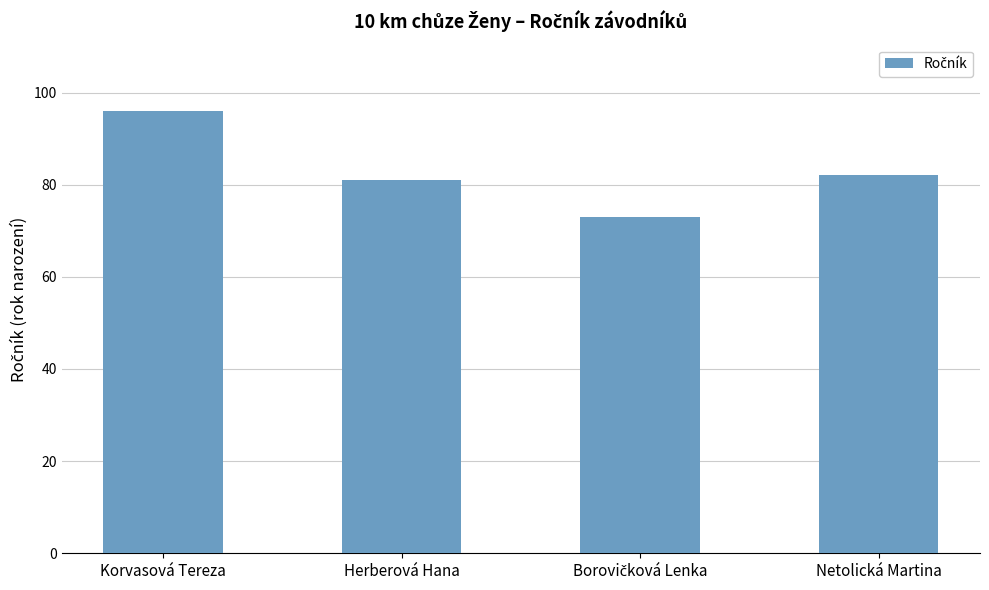

What is the label of the 1st bar from the left?

Korvasová Tereza